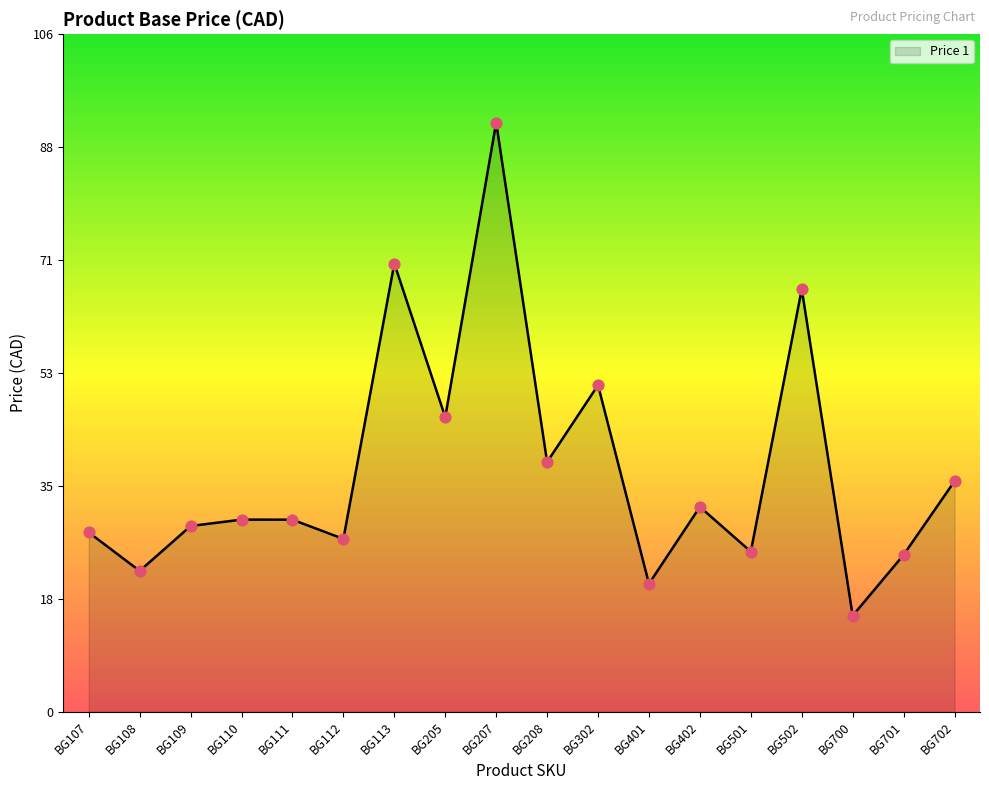

What is the change in value from BG208 to BG702?

-3.0